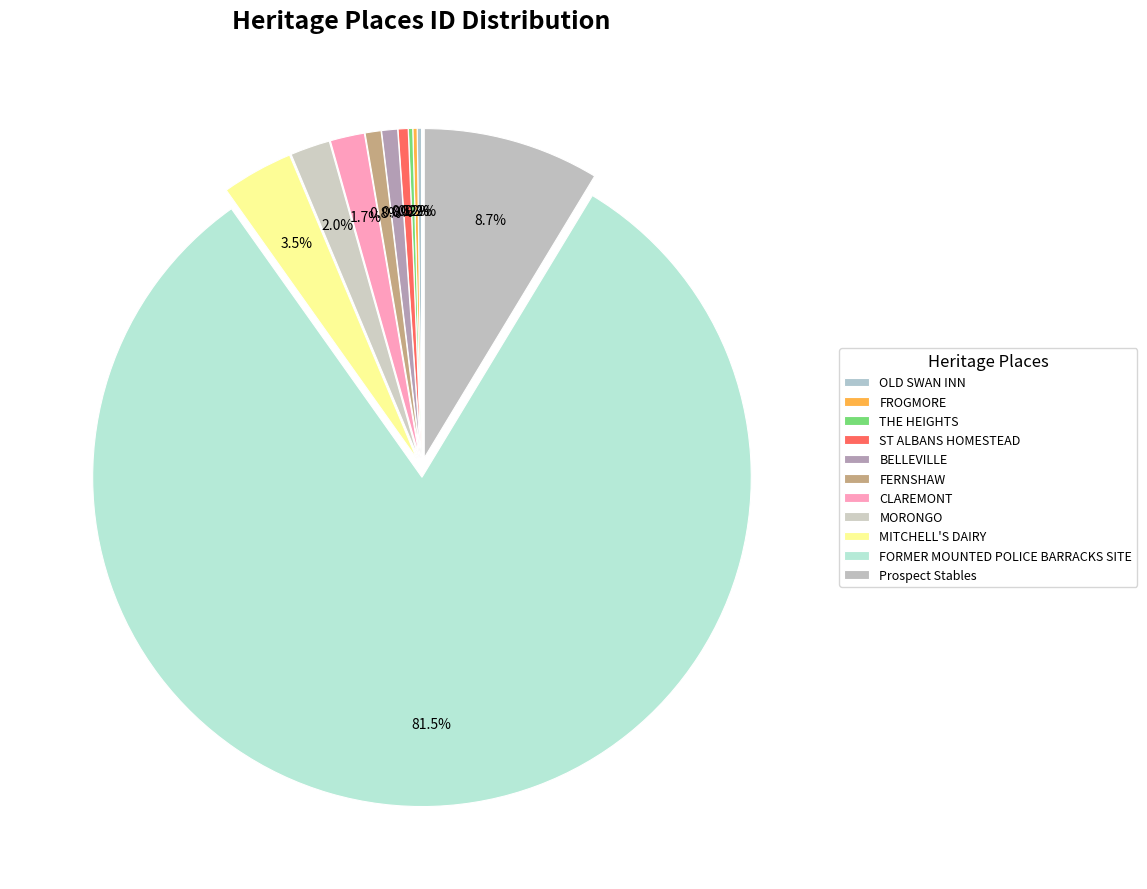

What is the smallest slice in the pie chart?

OLD SWAN INN